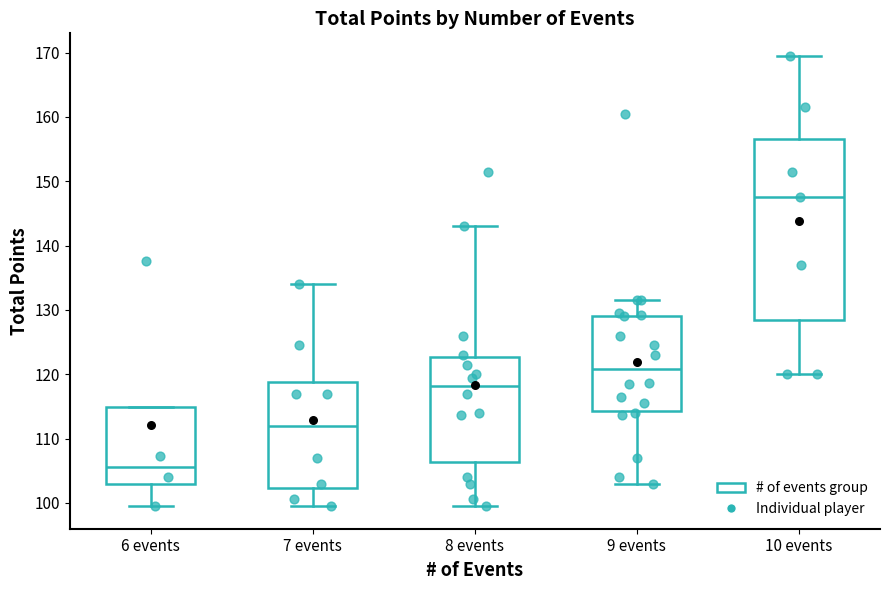

Which box is the tallest, from its lower edge to its upper edge?

10 events